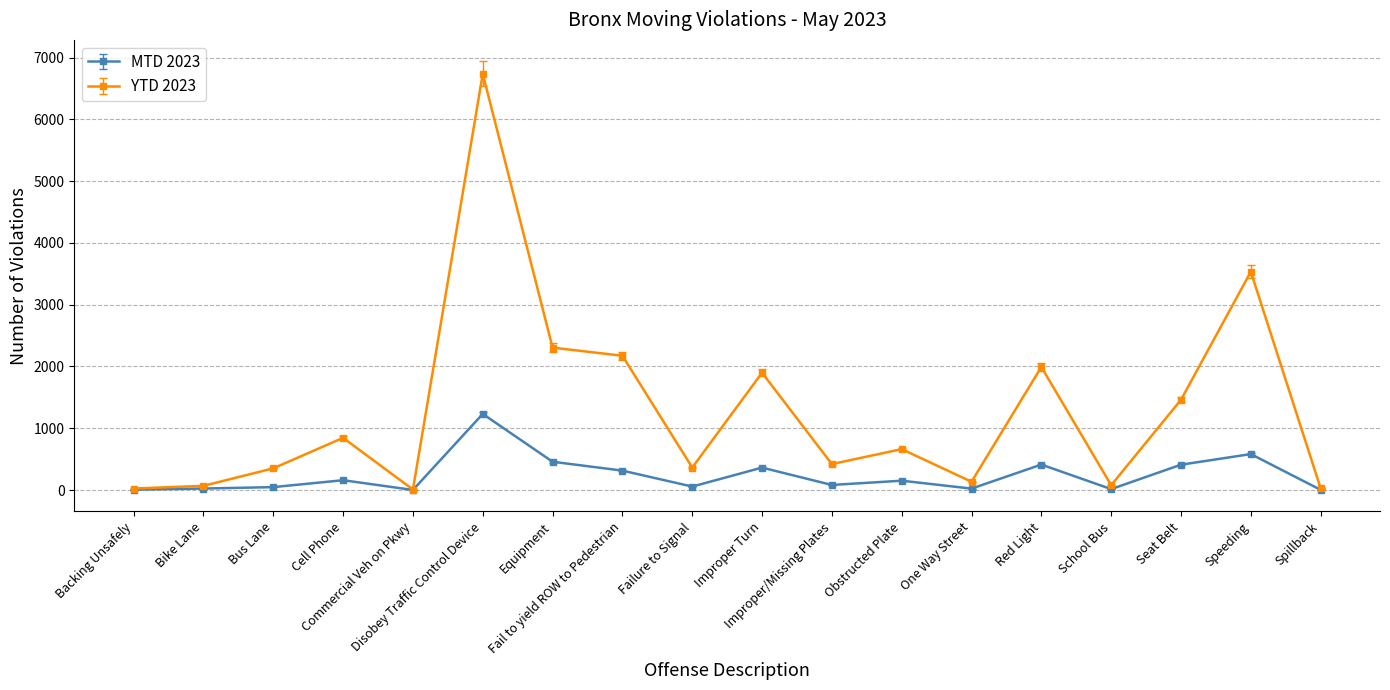

What is the difference between the YTD 2023 values at Backing Unsafely and Obstructed Plate?

638